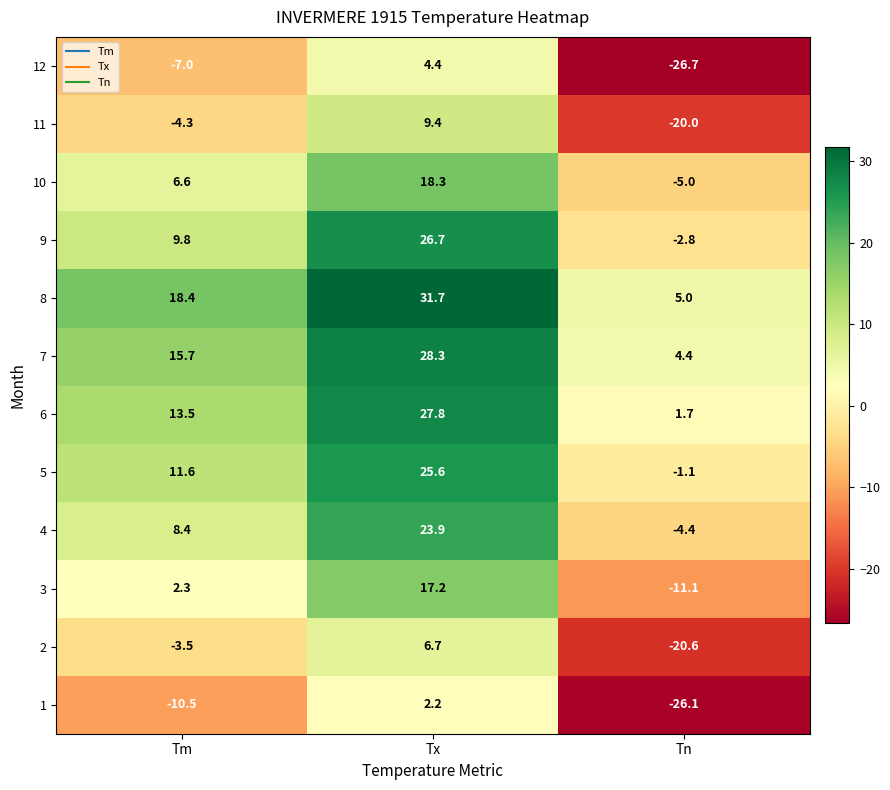

How many distinct data groups are displayed?

12